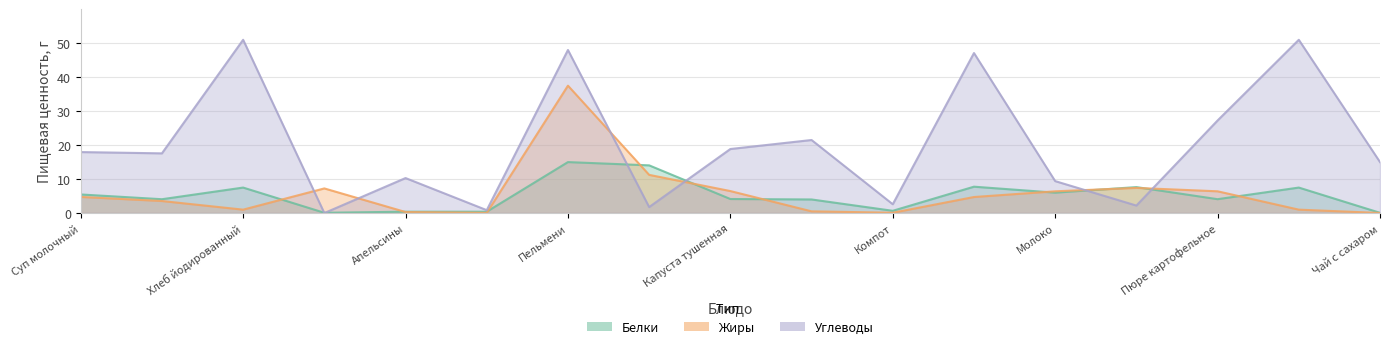

How many times do Жиры and Белки cross each other?

10